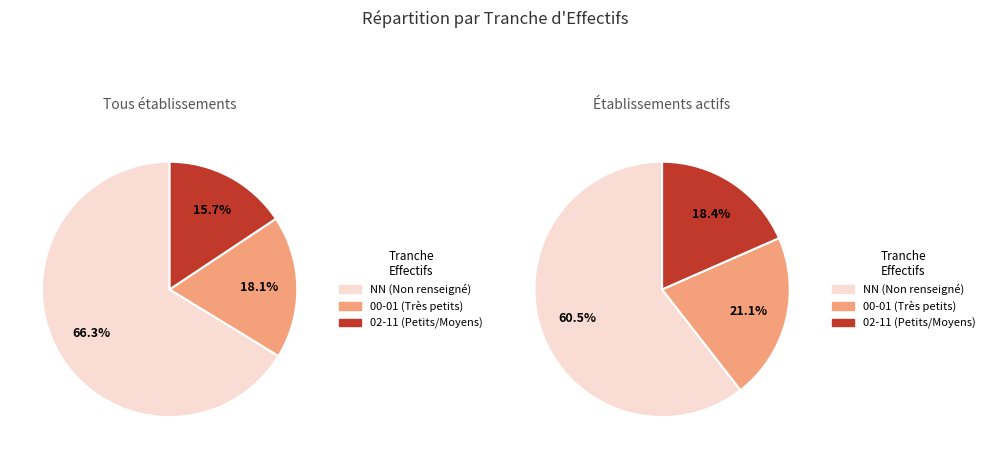

The 01 slice represents 1% of the pie. True or false?

False